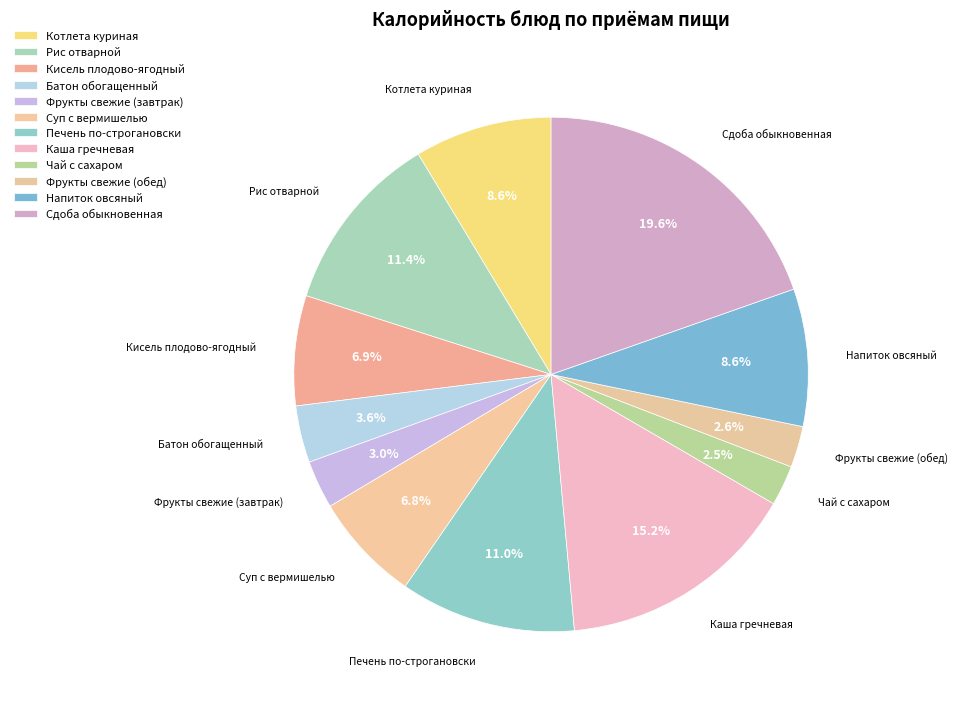

How many slices are in this pie chart?

12